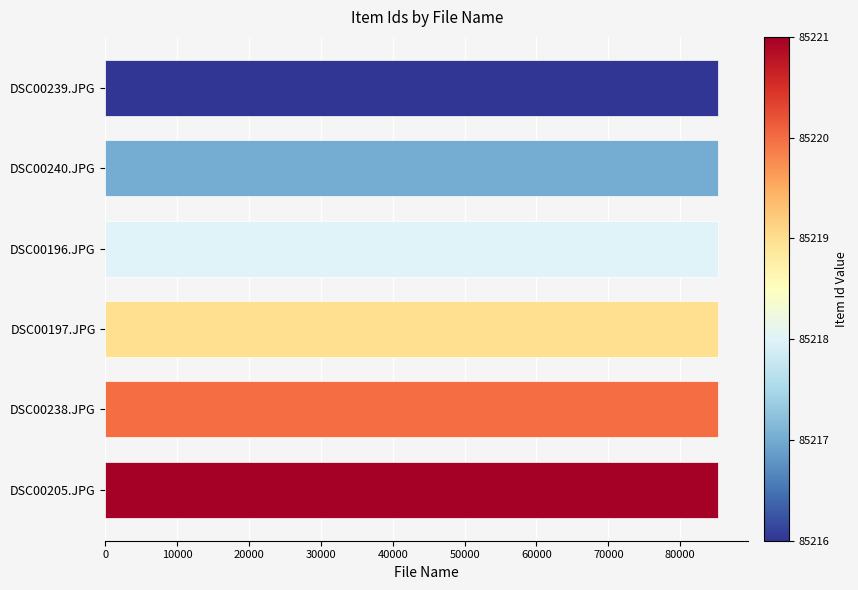

Is it true that the value at DSC00197.JPG is 85219?

True